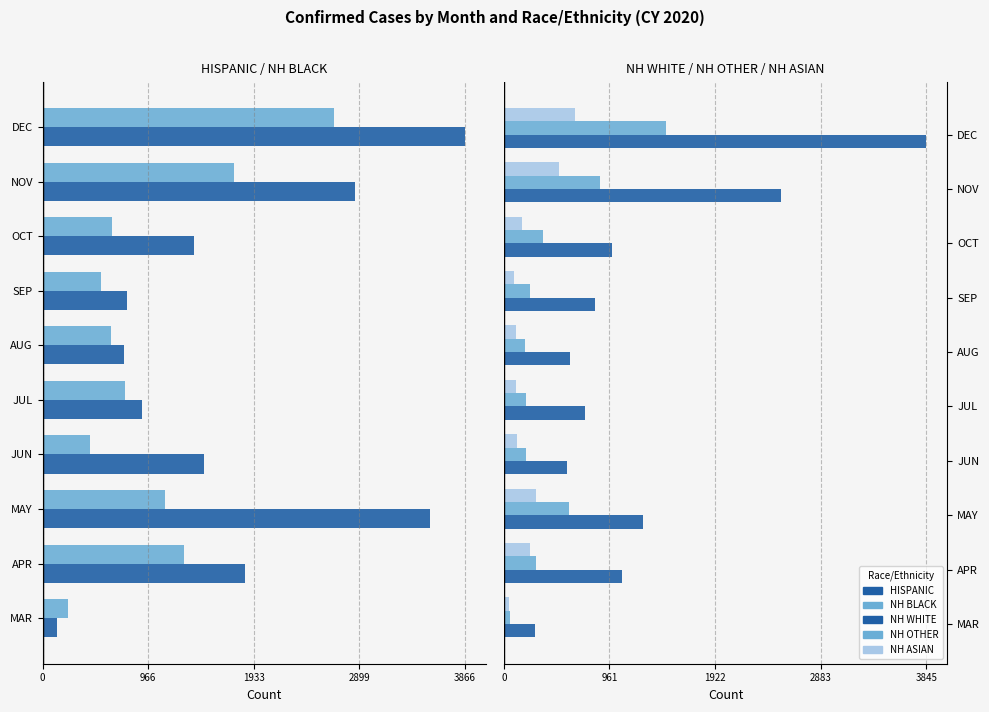

Is the value of NH ASIAN at AUG greater than the value of NH WHITE at JUN?

No